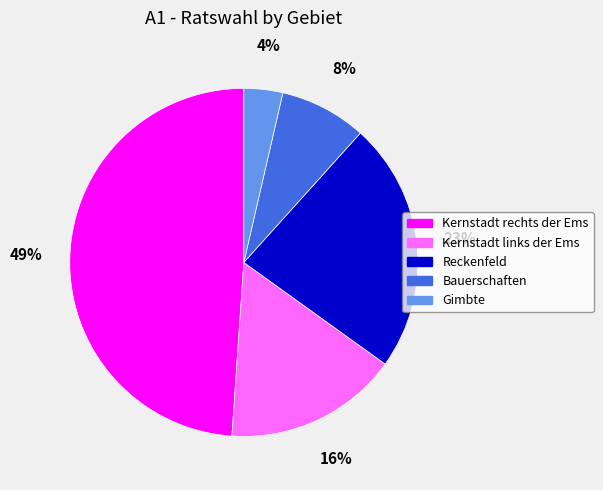

Which category has the biggest portion of the pie?

Kernstadt rechts der Ems